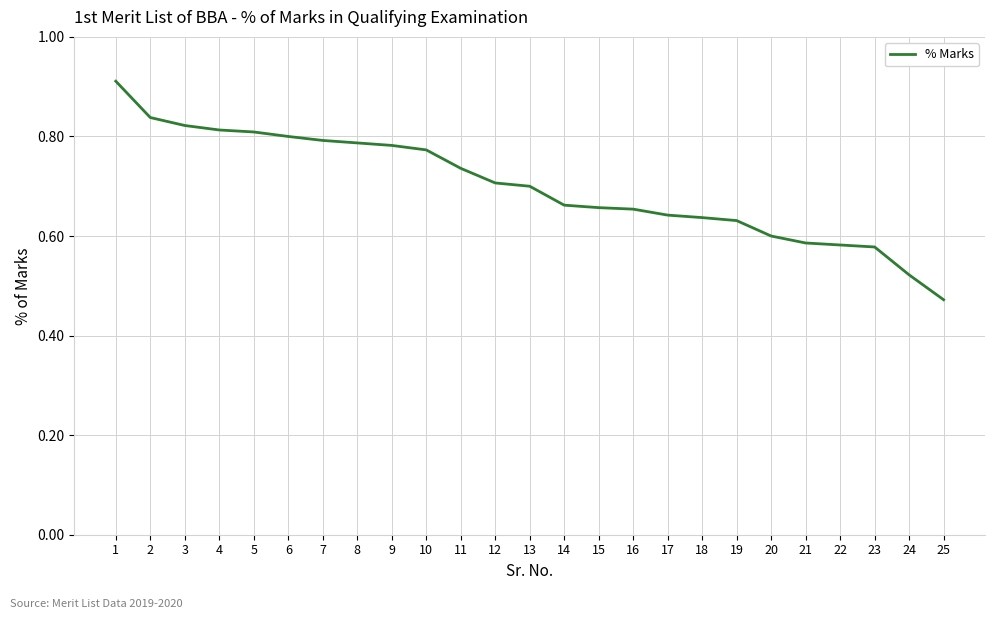

Which label corresponds to the smallest value in the chart?

25